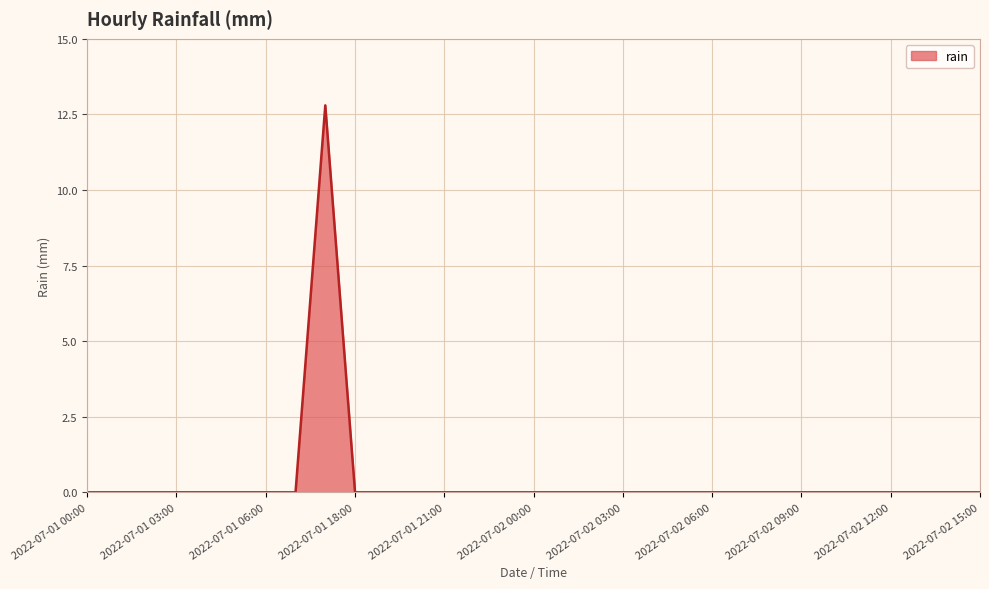

What is the maximum value shown in the chart?

12.8